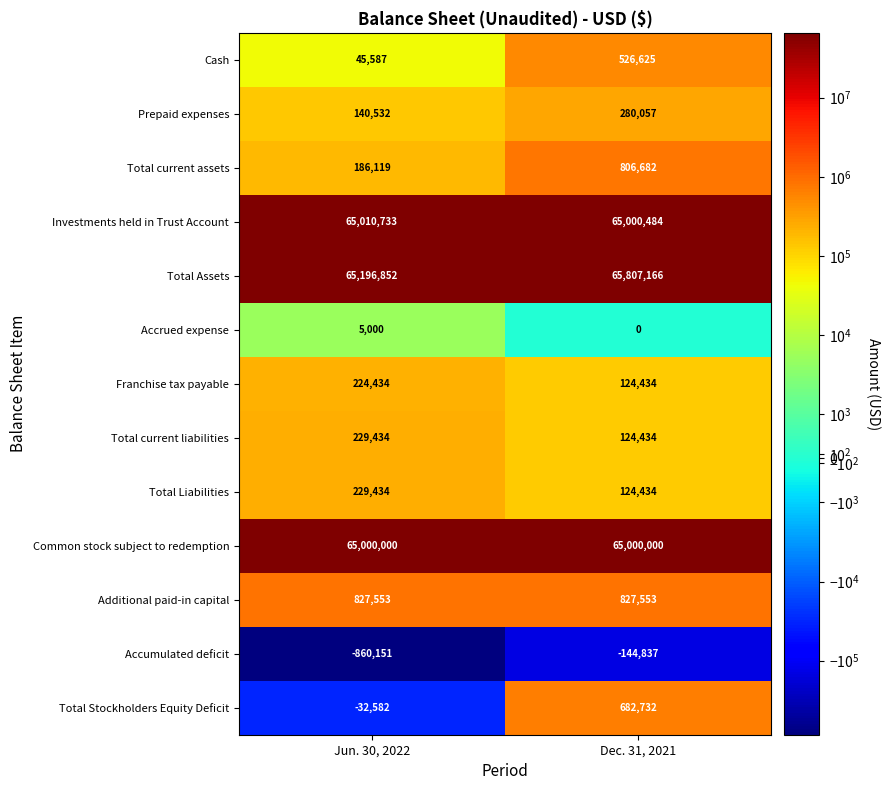

What is the difference between the highest and lowest values at Dec. 31, 2021?

65952003